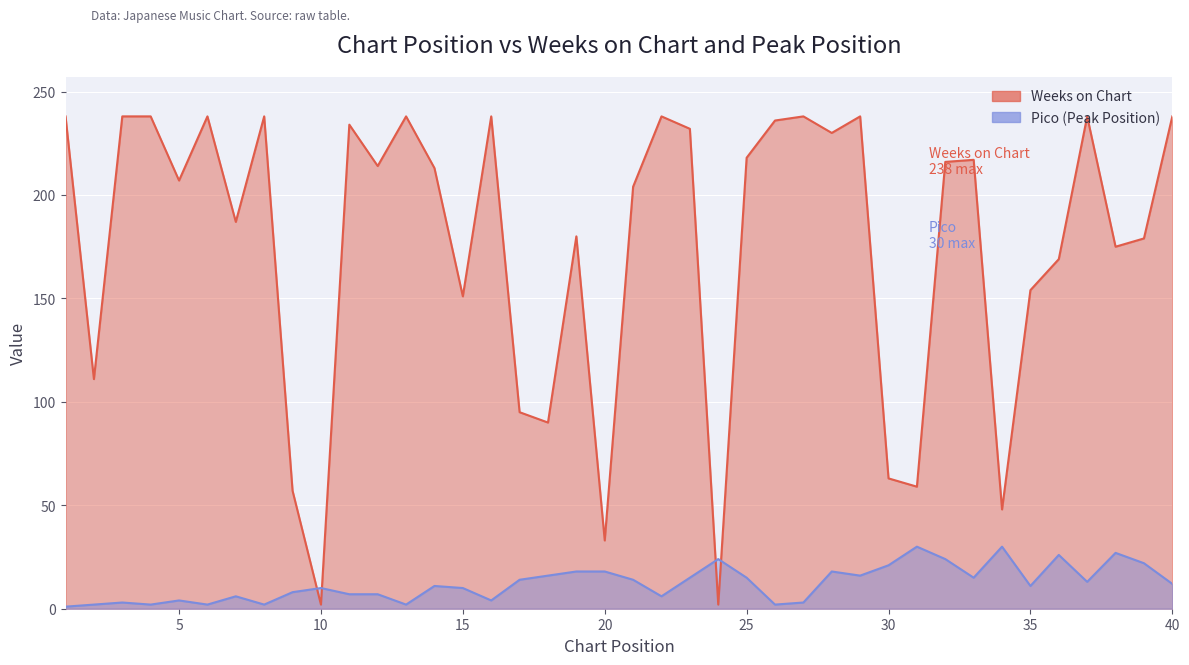

How many lines are shown in the chart?

2